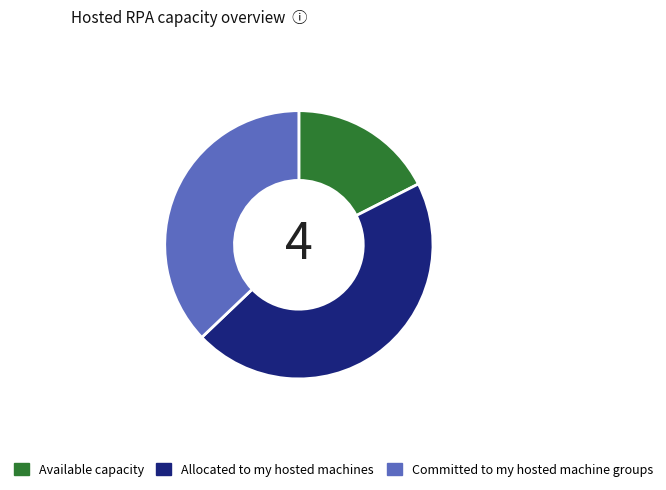

Between Allocated to my hosted machines and Available capacity, which is larger?

Allocated to my hosted machines